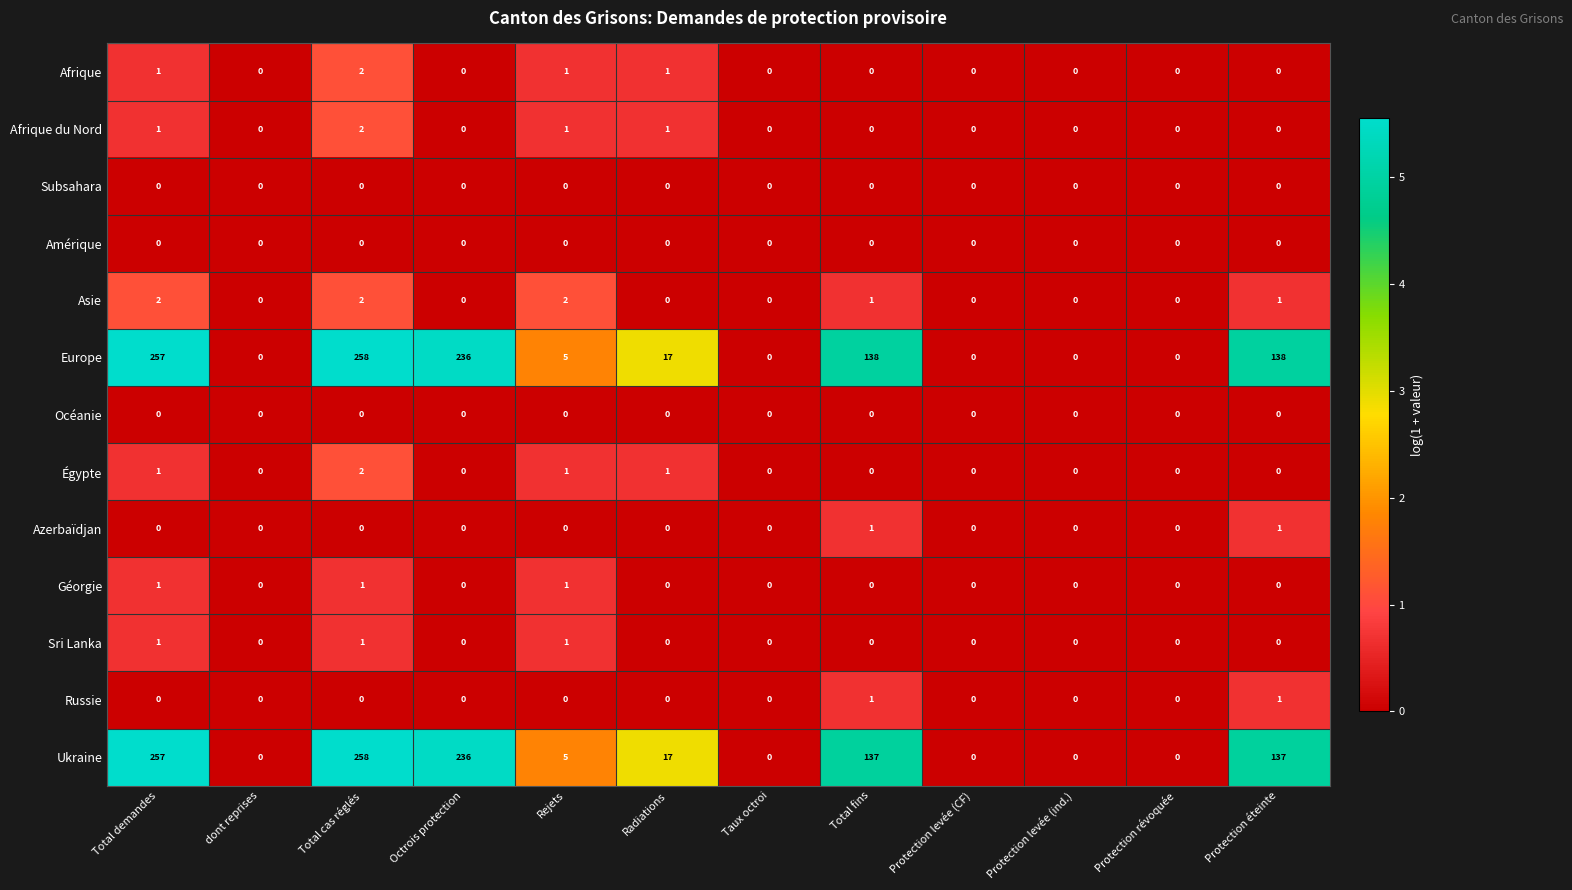

What is the total value across all series at Radiations?

37